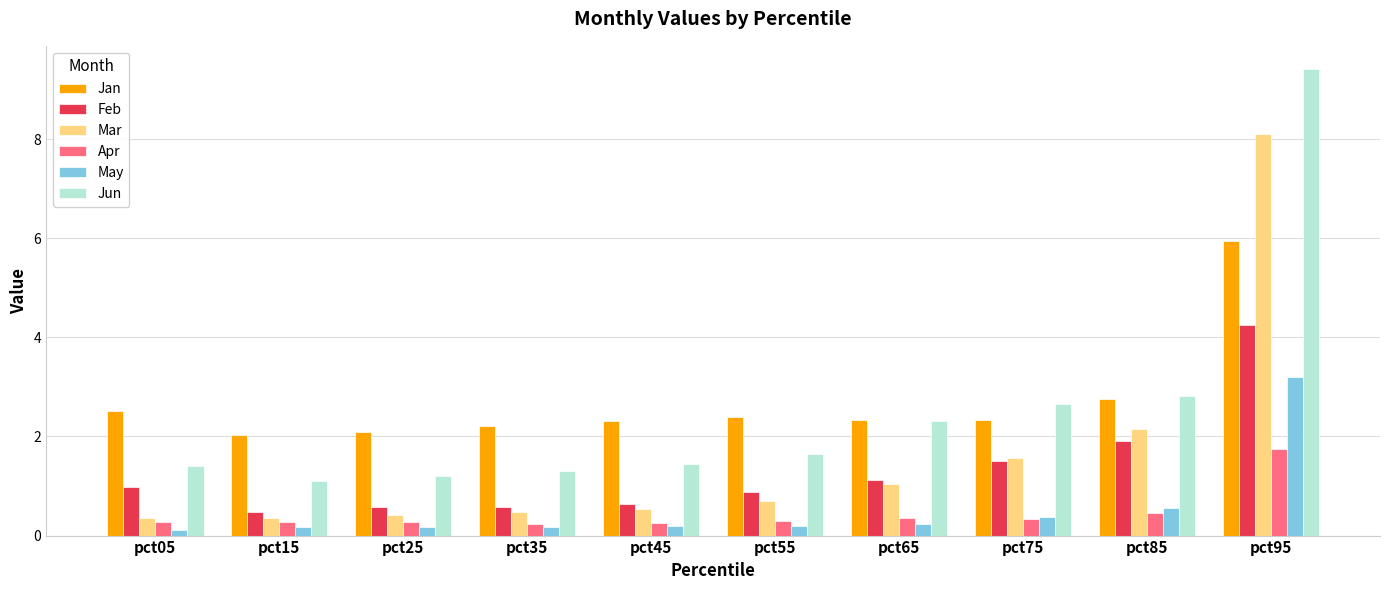

How many bars are there in total?

60